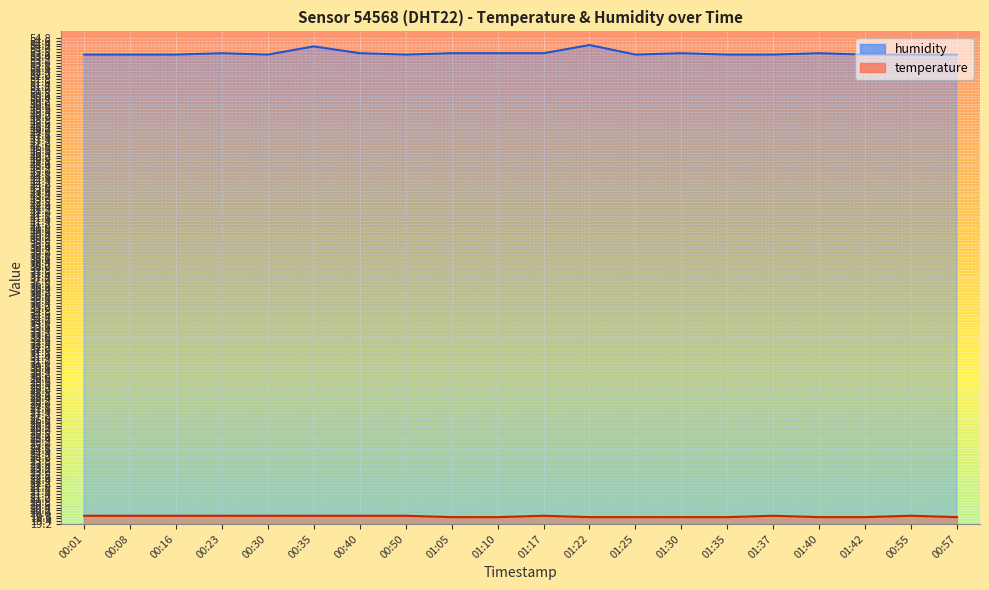

Rank the series at 01:17 from highest to lowest value.

humidity, temperature